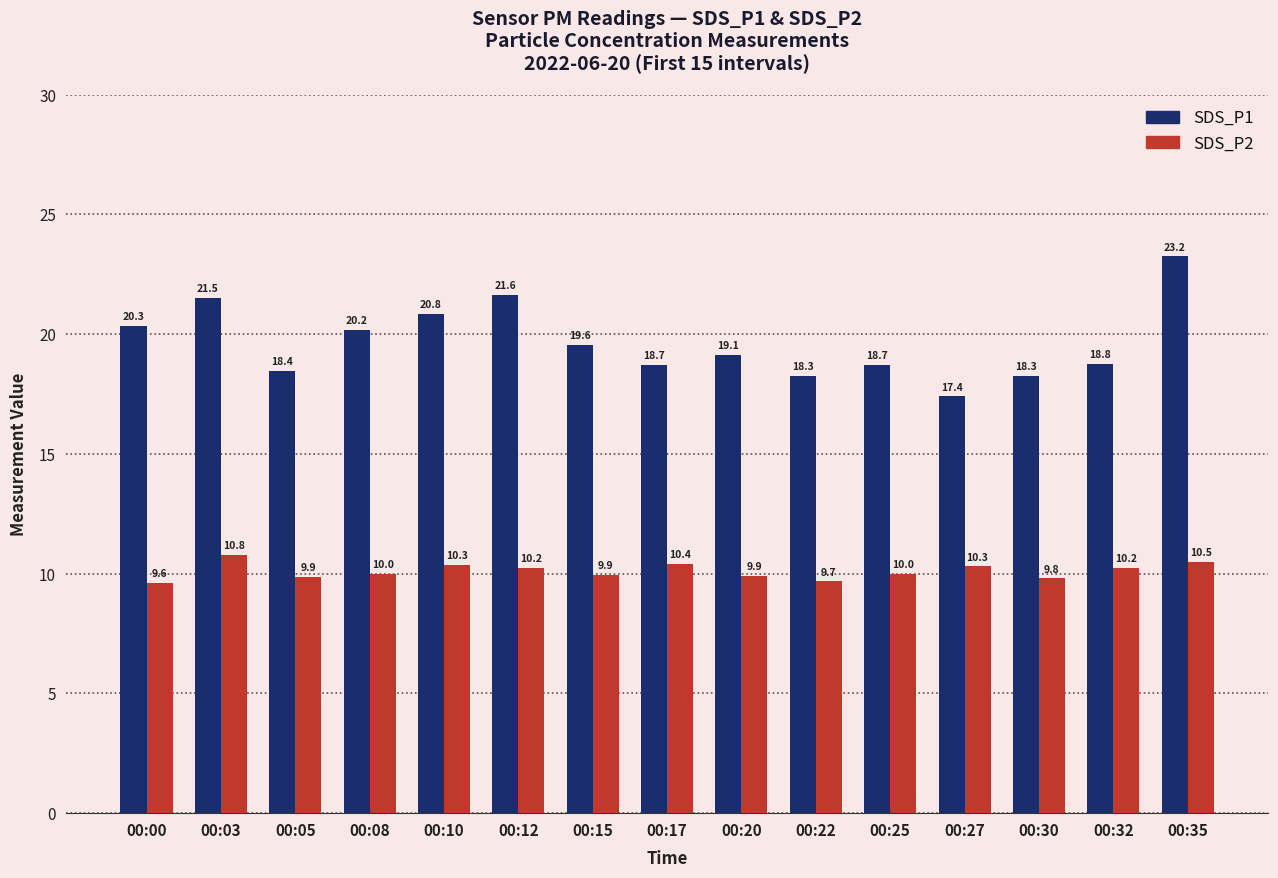

Which series has the widest spread of values?

SDS_P1